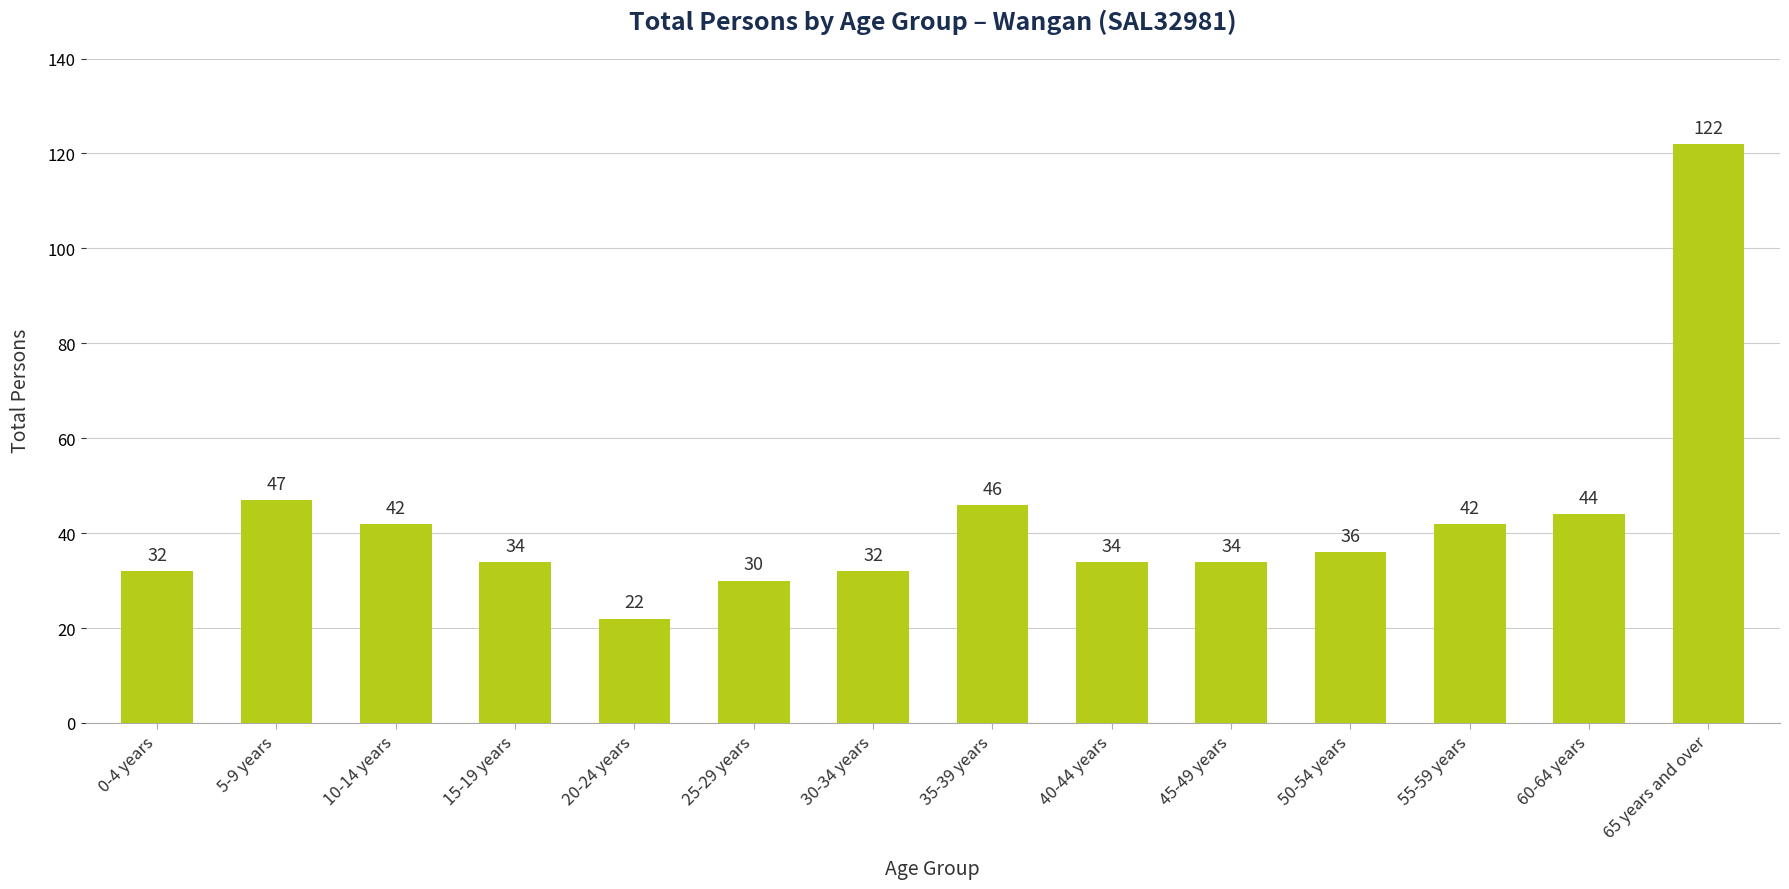

How many values are below 36?

7